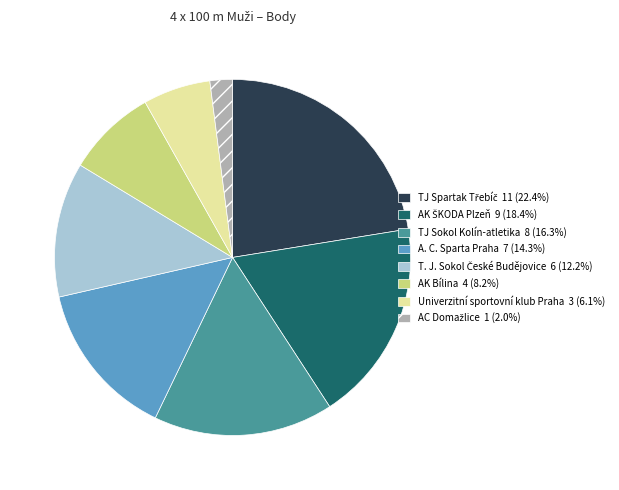

Is A. C. Sparta Praha the majority of the pie?

No